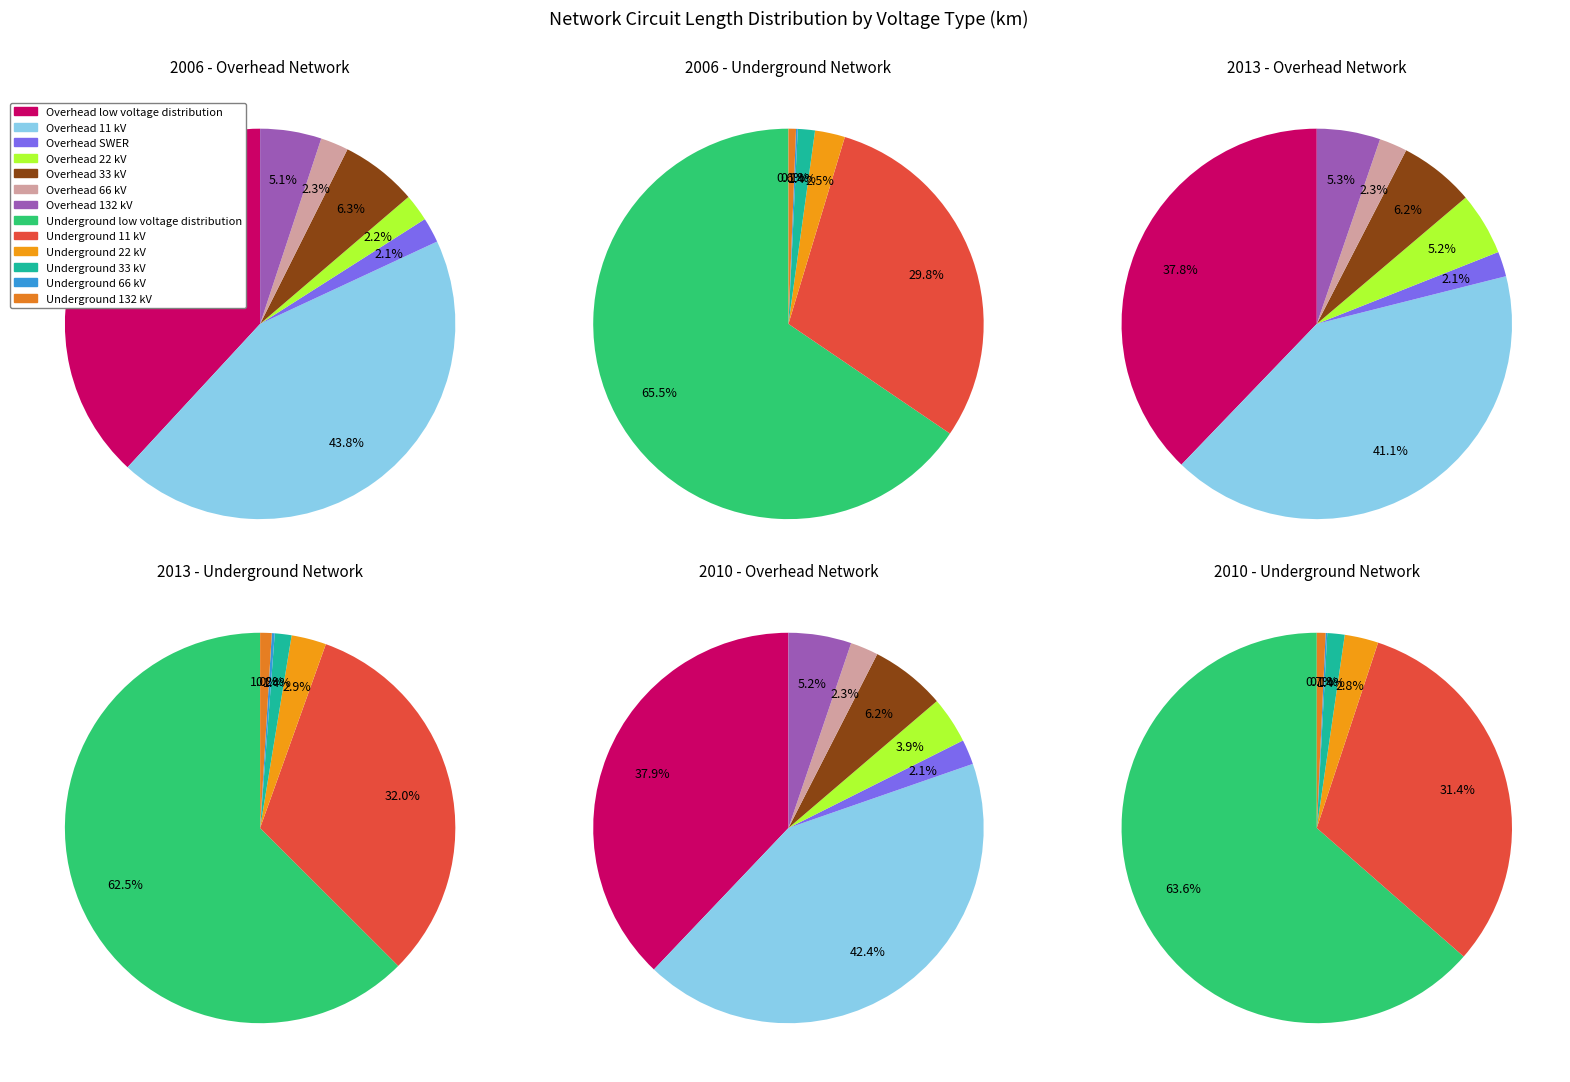

What percentage is NOT represented by Underground 132 kV?

99.8%